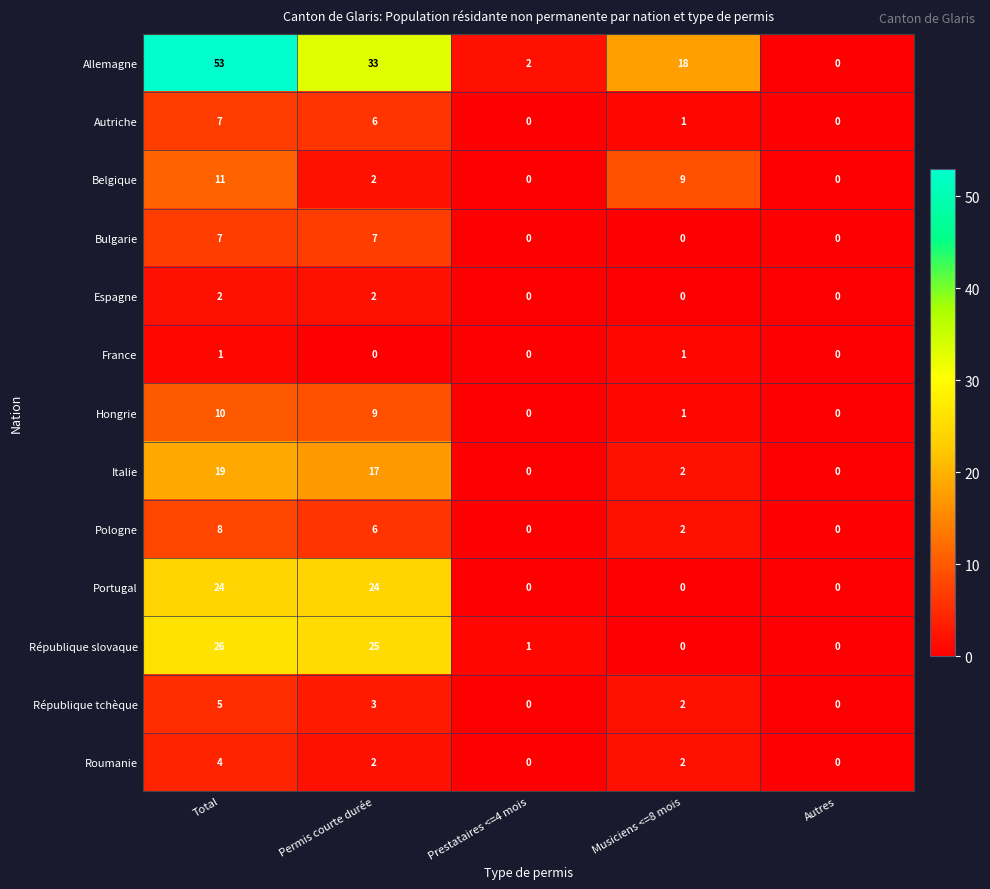

Count the Bulgarie values in the range 0 to 7.

5